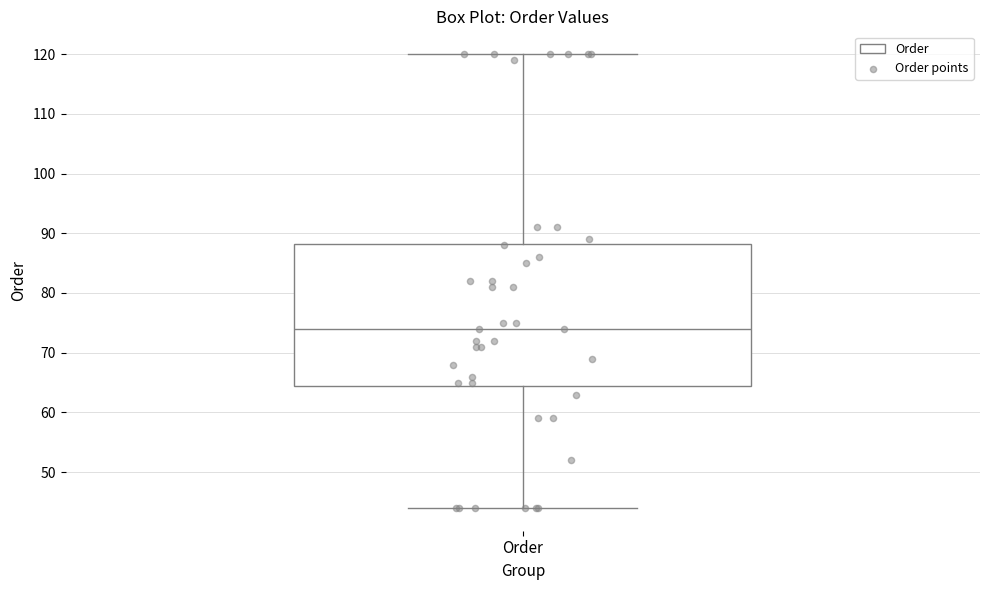

Transcribe this box plot: give where the median line is, the range the box spans, and where the two whiskers end, as read against the y-axis. The values are not printed on the chart, so give them approximately, as read against the axis.

median 74, box 65 to 88, whiskers 44 to 120